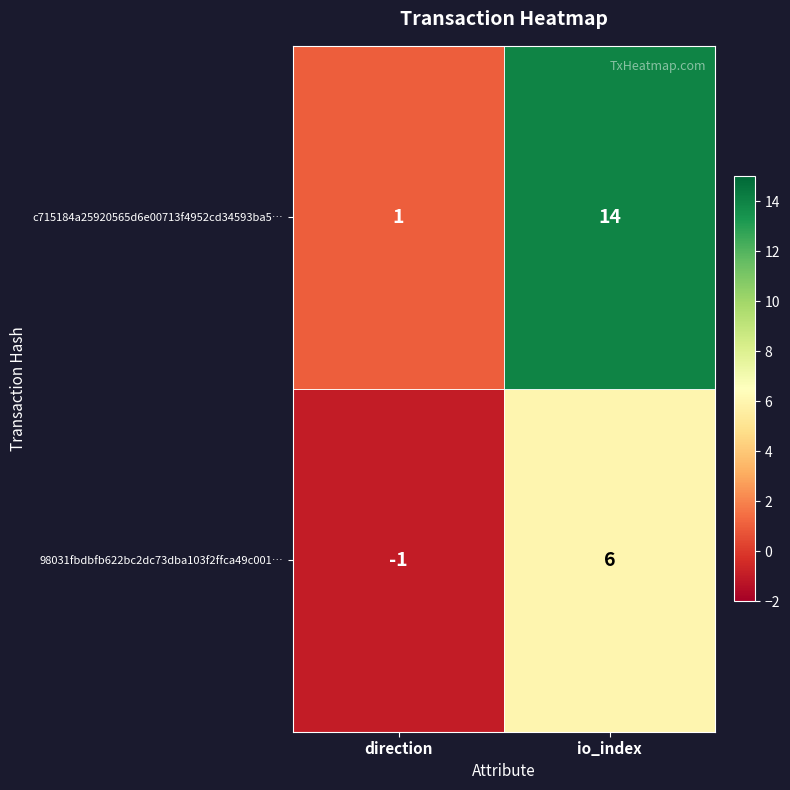

Is the value of 98031fbdbfb622bc2dc73dba103f2ffca49c001… at io_index greater than the value of c715184a25920565d6e00713f4952cd34593ba5… at direction?

Yes